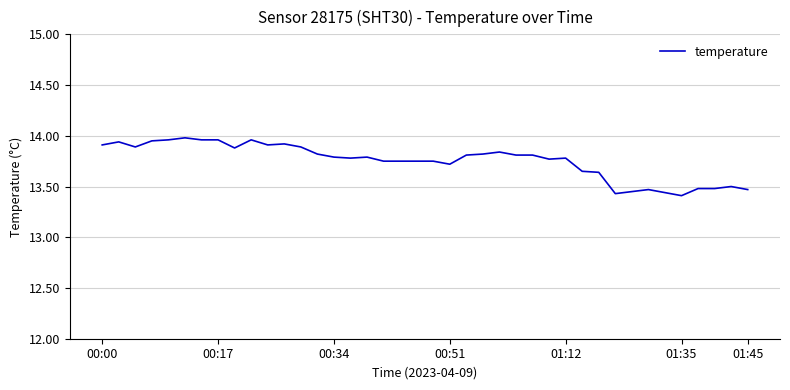

What is the difference between the maximum and minimum values?

0.6